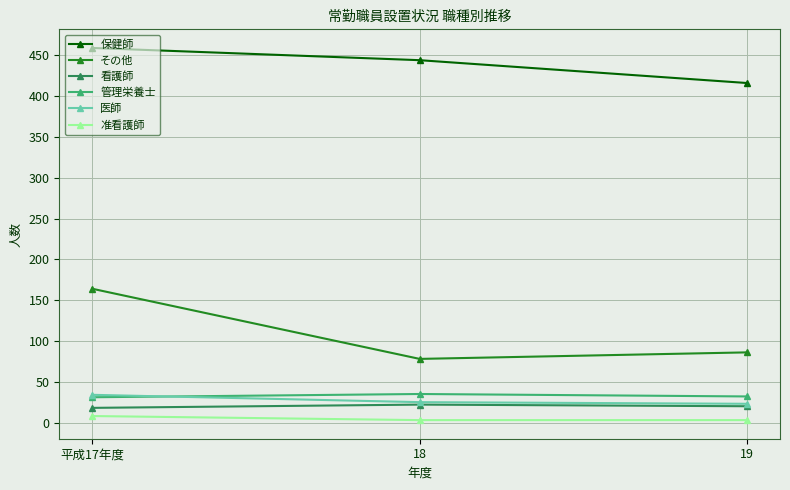

What is the difference between the 管理栄養士 values at 平成17年度 and 18?

4